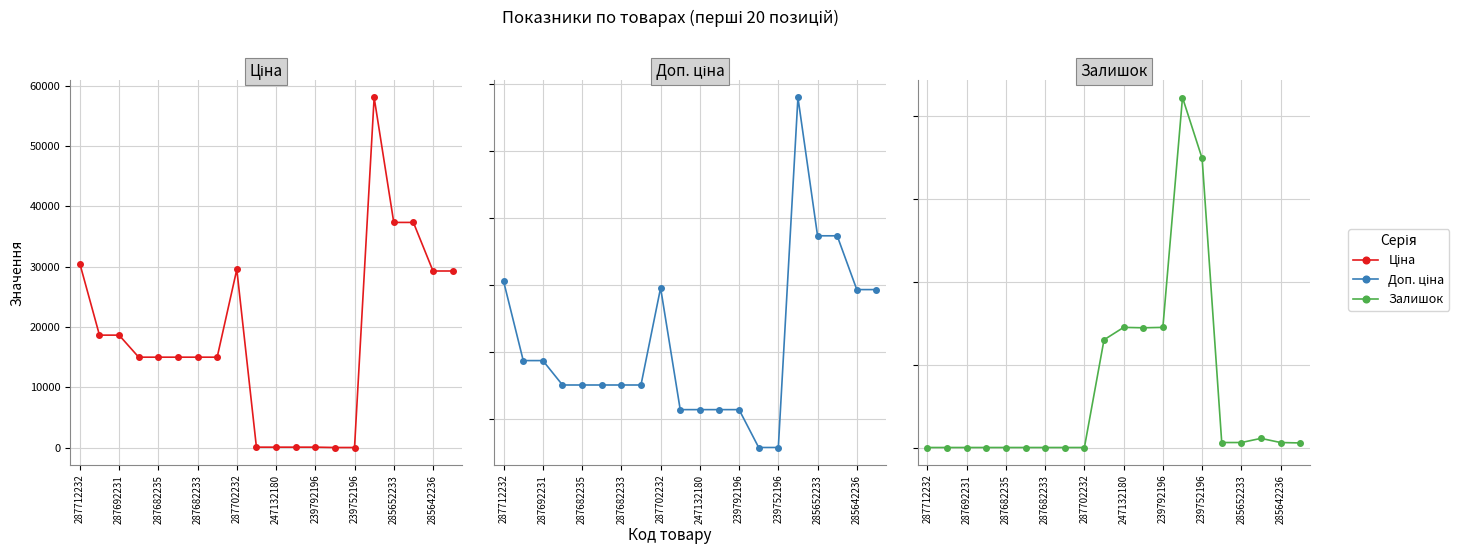

True or false: Залишок has more than 0 interior local peaks.

True